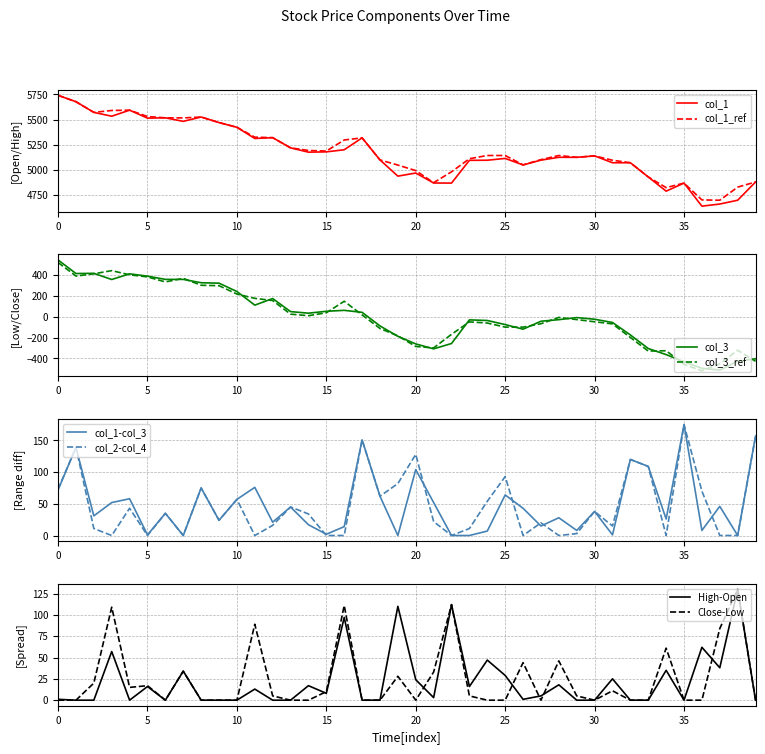

Reading left to right, extract all data points from this chart.

col_1: 5740.0	5677.0	5571.0	5533.0	5593.0	5514.0	5517.0	5482.0	5525.0	5470.0	5423.0	5312.0	5320.0	5219.0	5176.0	5179.0	5200.0	5318.0	5099.0	4938.0	4969.0	4870.0	4869.0	5095.0	5096.0	5114.0	5049.0	5097.0	5125.0	5125.0	5139.0	5071.0	5071.0	4930.0	4789.0	4869.0	4640.0	4661.0	4699.0	4880.0
col_2: 5741.0	5677.0	5571.0	5590.0	5593.0	5530.0	5517.0	5516.0	5525.0	5470.0	5423.0	5325.0	5320.0	5219.0	5193.0	5187.0	5297.0	5318.0	5099.0	5048.0	4993.0	4873.0	4981.0	5111.0	5143.0	5143.0	5050.0	5102.0	5143.0	5125.0	5139.0	5096.0	5071.0	4930.0	4824.0	4869.0	4702.0	4699.0	4829.0	4880.0
col_3: 542.2	412.2	414.2	355.2	409.2	387.2	356.2	356.2	324.2	320.2	240.2	110.2	173.2	48.2	33.2	51.2	60.2	41.2	-88.8	-187.8	-260.8	-307.8	-256.8	-30.8	-36.8	-75.8	-119.8	-43.8	-28.8	-8.8	-24.8	-55.8	-174.8	-304.8	-362.8	-431.8	-493.8	-510.8	-426.8	-402.8
col_4: 518.0	388.0	410.0	440.0	400.0	380.0	332.0	366.0	300.0	296.0	216.0	175.0	154.0	24.0	9.0	37.0	147.0	17.0	-113.0	-184.0	-285.0	-299.0	-169.0	-50.0	-61.0	-100.0	-100.0	-68.0	-7.0	-28.0	-49.0	-69.0	-199.0	-329.0	-326.0	-456.0	-518.0	-451.0	-321.0	-427.0